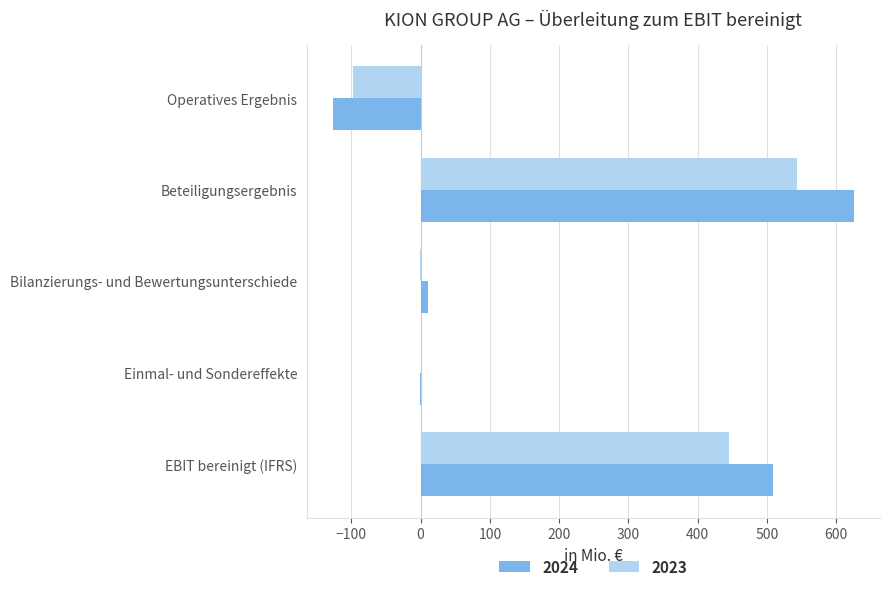

What is the sum of all 2024 values?

1018.0